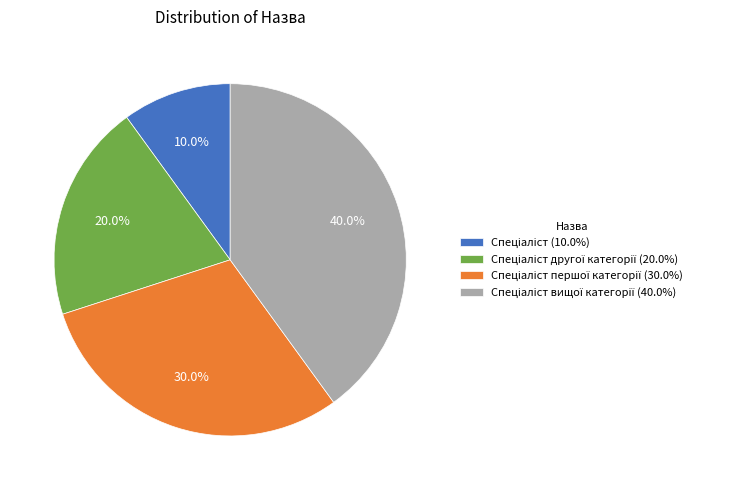

Is there a majority slice in this chart?

No